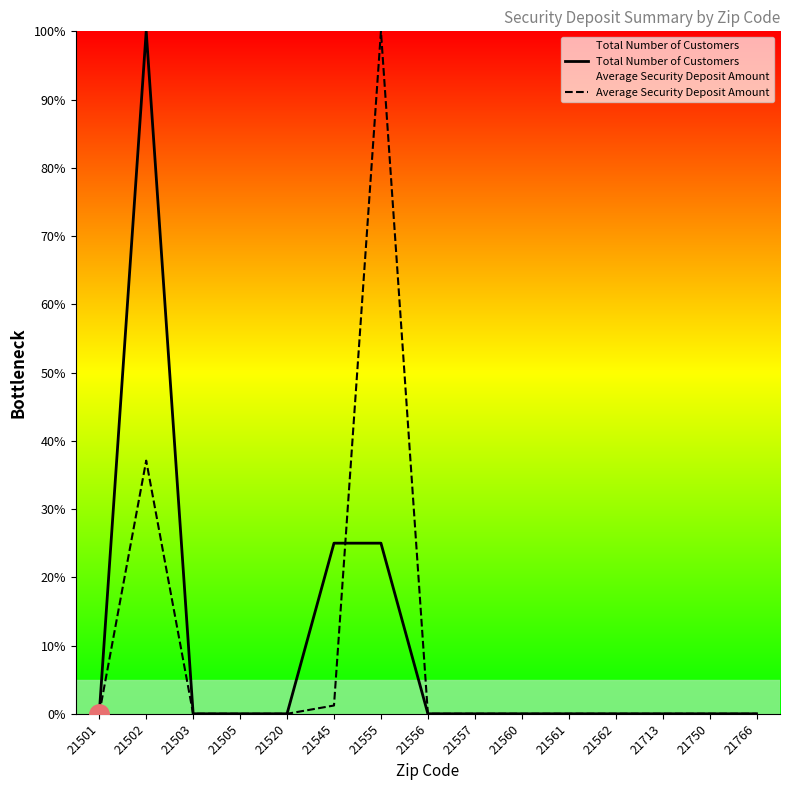

How many times do Total Number of Customers and Average Security Deposit Amount cross each other?

1